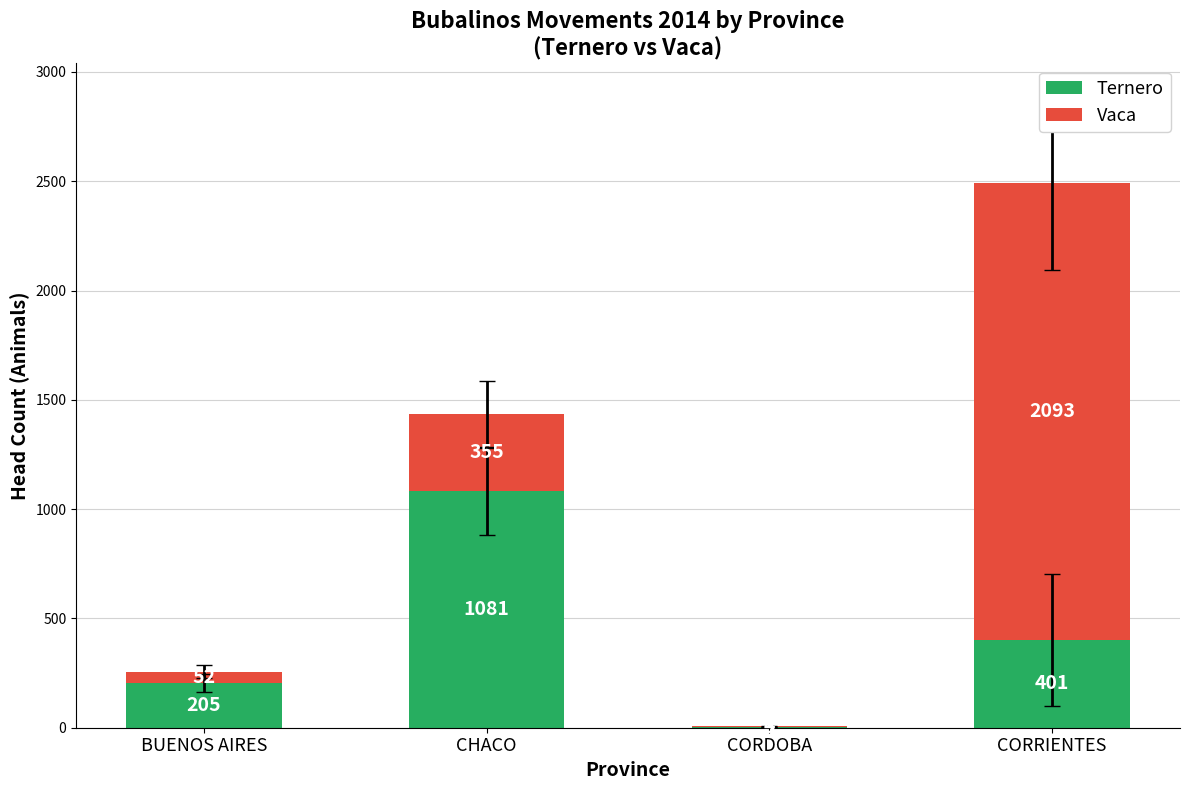

What is the total value across all series at CORDOBA?

7